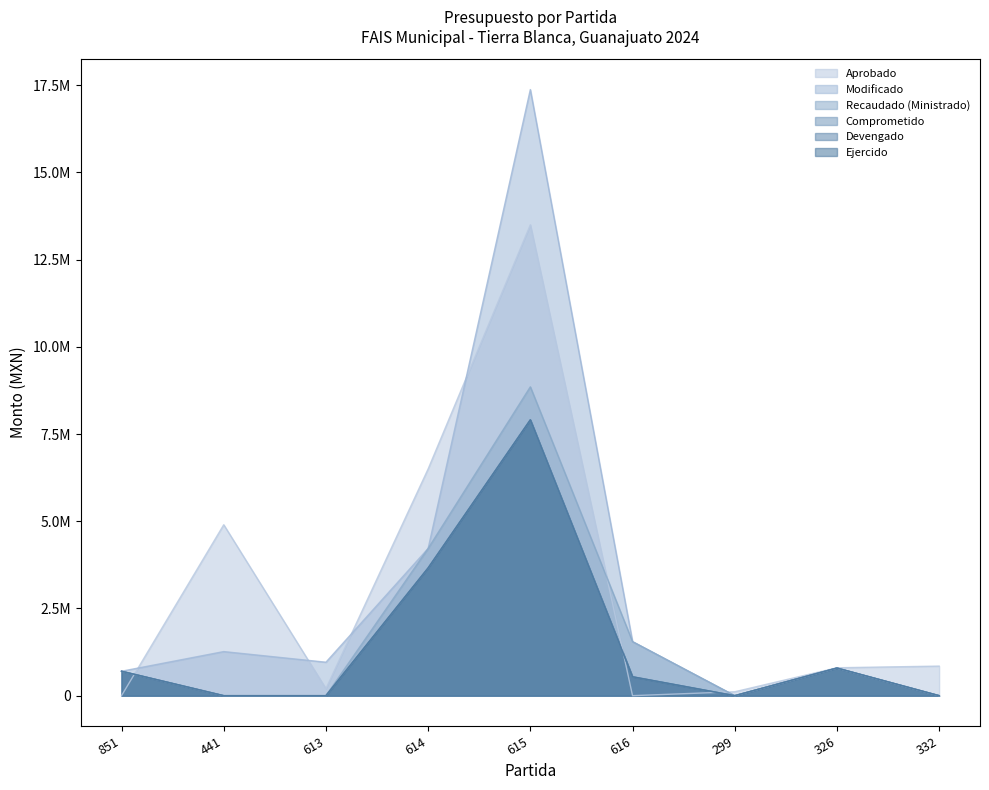

At which label does Modificado reach its minimum?

299